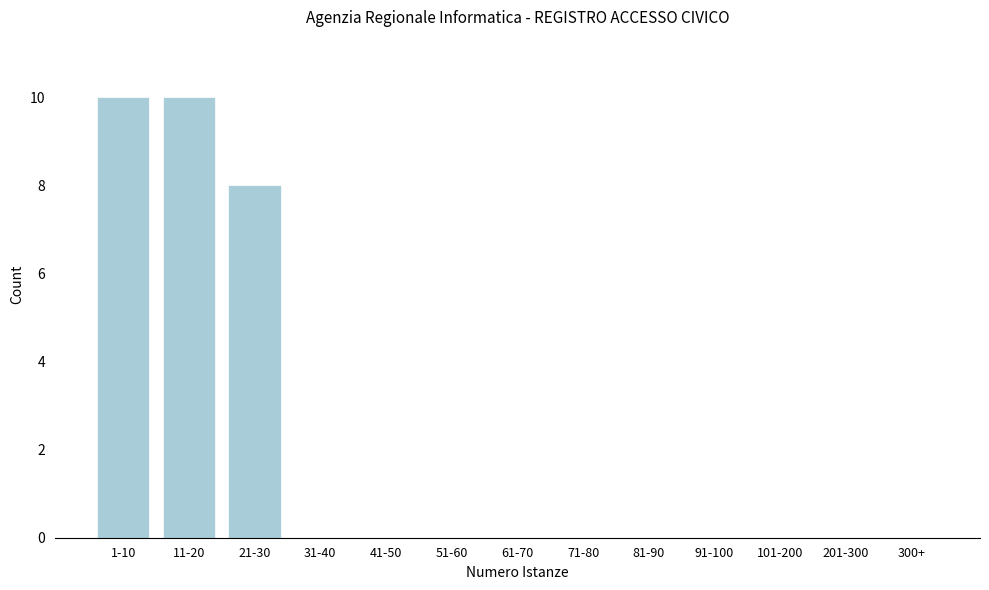

Reading left to right, list all the values displayed in this chart.

1-10=10	11-20=10	21-30=8	31-40=0	41-50=0	51-60=0	61-70=0	71-80=0	81-90=0	91-100=0	101-200=0	201-300=0	300+=0